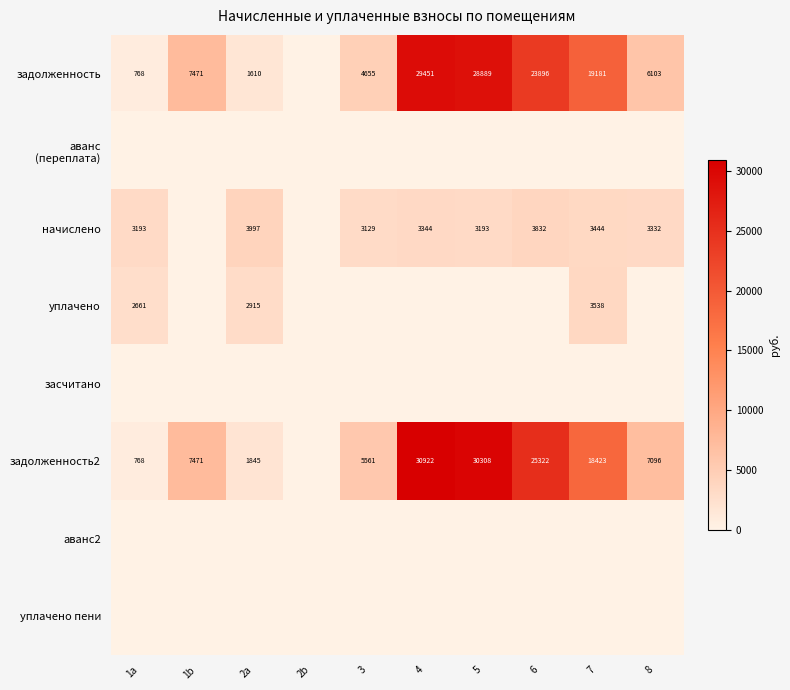

The value of задолженность at 2a is 507.3. True or false?

False